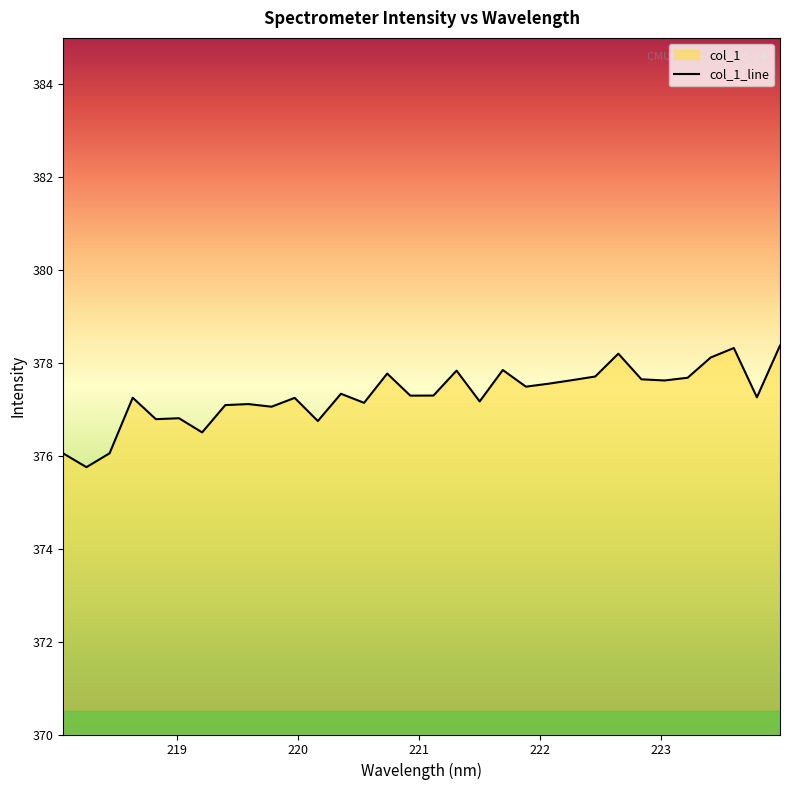

What is the minimum value shown in the chart?

375.8